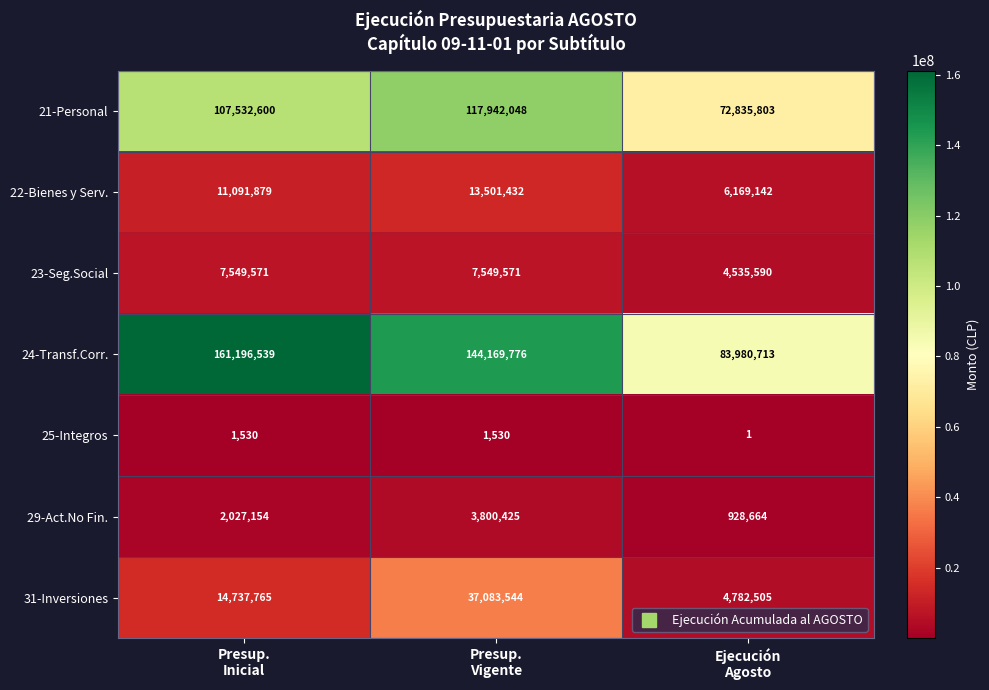

Reading right to left, what are all the values shown in this chart?

21-Personal: 72835803	117942048	107532600
22-Bienes y Serv.: 6169142	13501432	11091879
23-Seg.Social: 4535590	7549571	7549571
24-Transf.Corr.: 83980713	144169776	161196539
25-Integros: 1	1530	1530
29-Act.No Fin.: 928664	3800425	2027154
31-Inversiones: 4782505	37083544	14737765